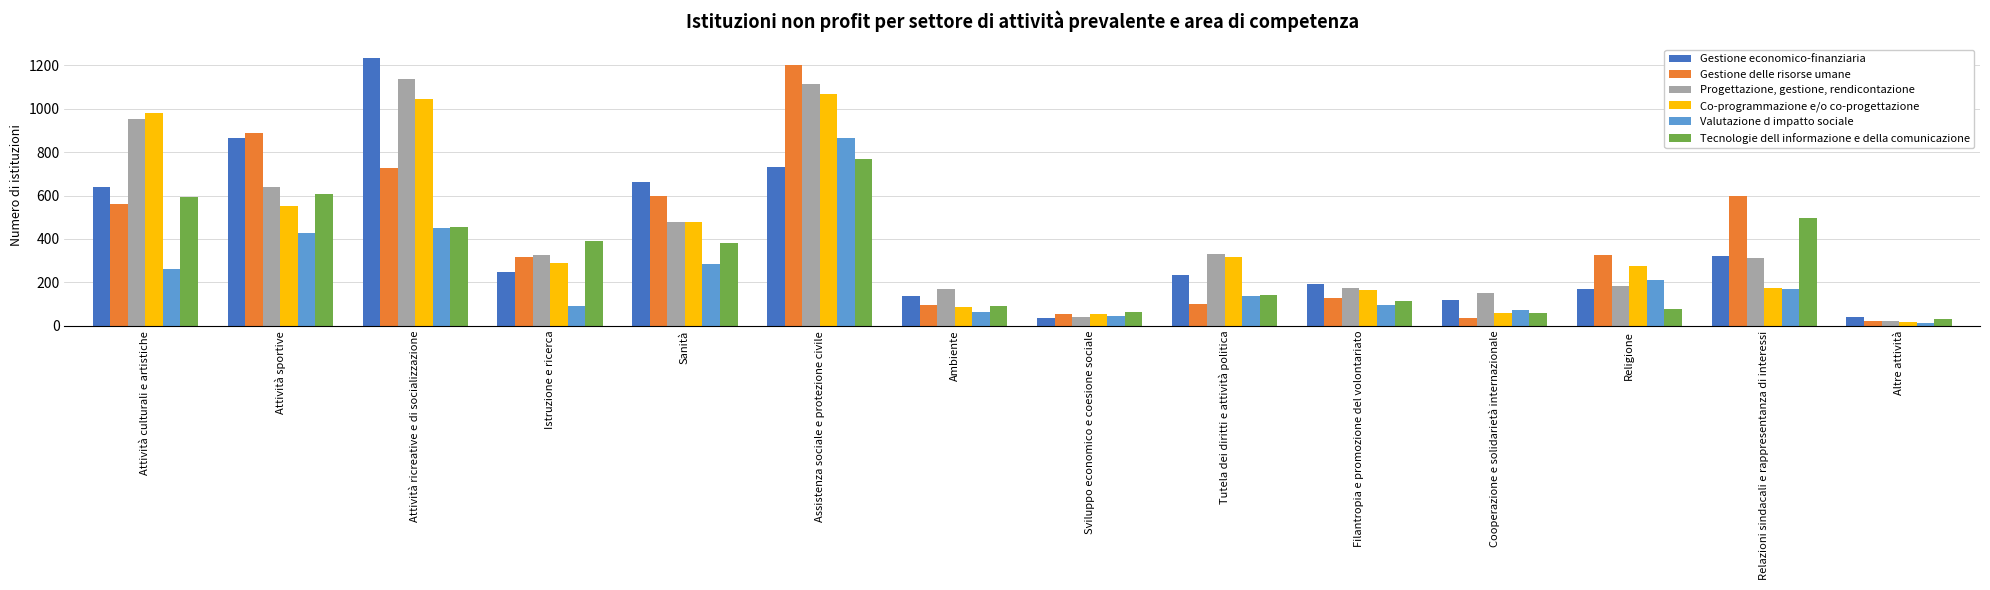

How many bars are there in each group?

6